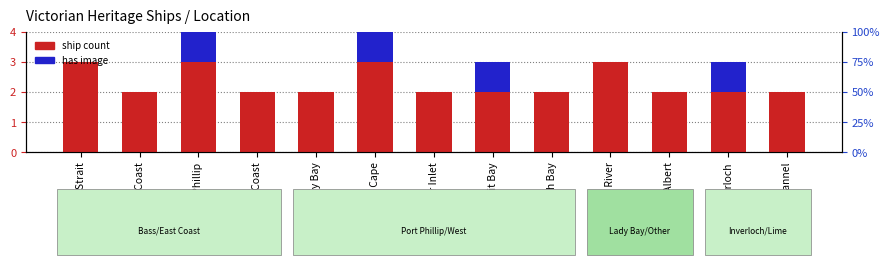

What are all the series names shown in the legend?

ship count, has image